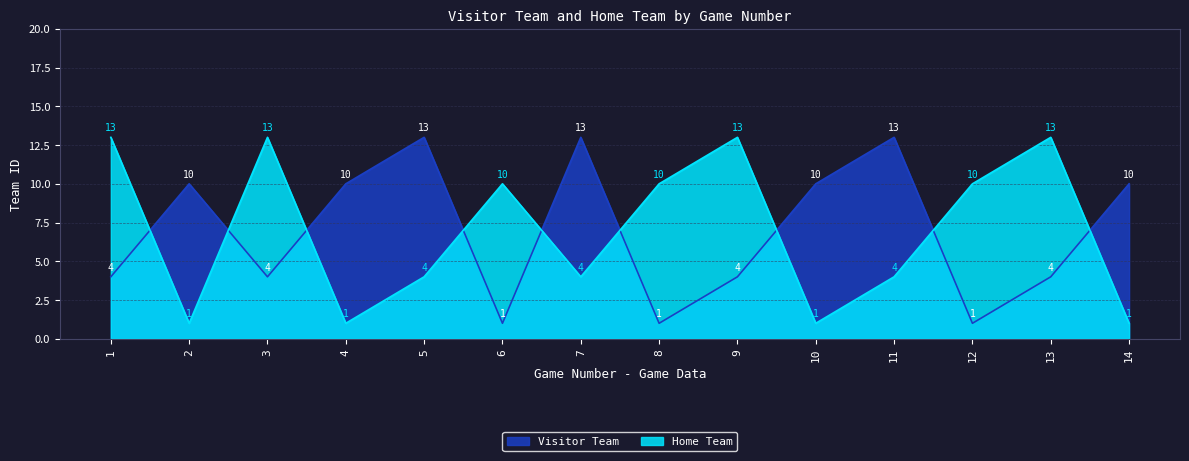

What is the highest value of the Home Team series?

13